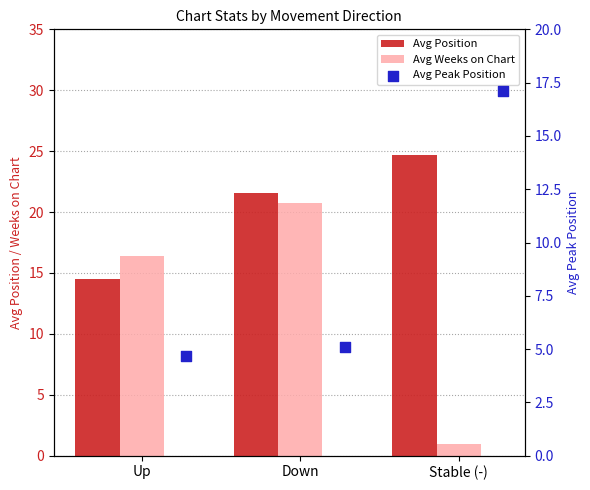

Is the value of Avg Peak Position at Up greater than the value of Avg Weeks on Chart at Up?

No